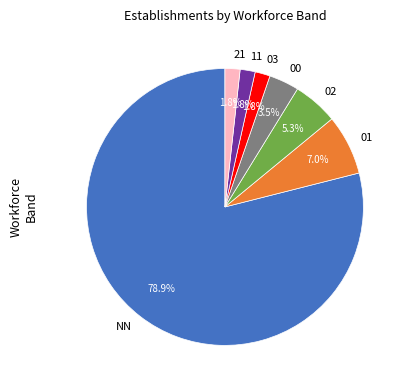

What percentage is NOT represented by 21?

98.2%